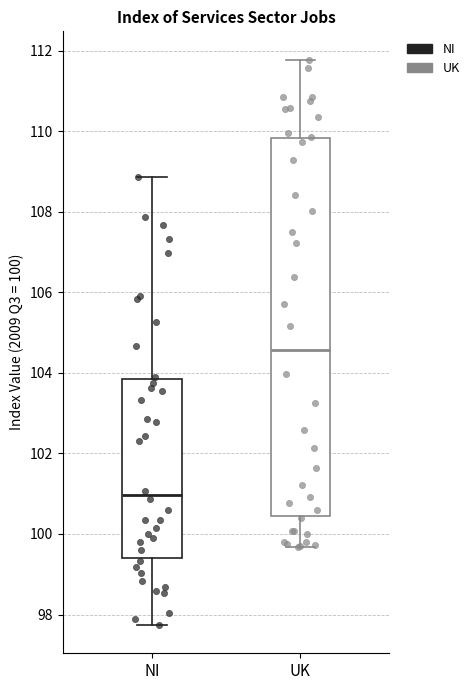

Which box's median line is the highest?

UK